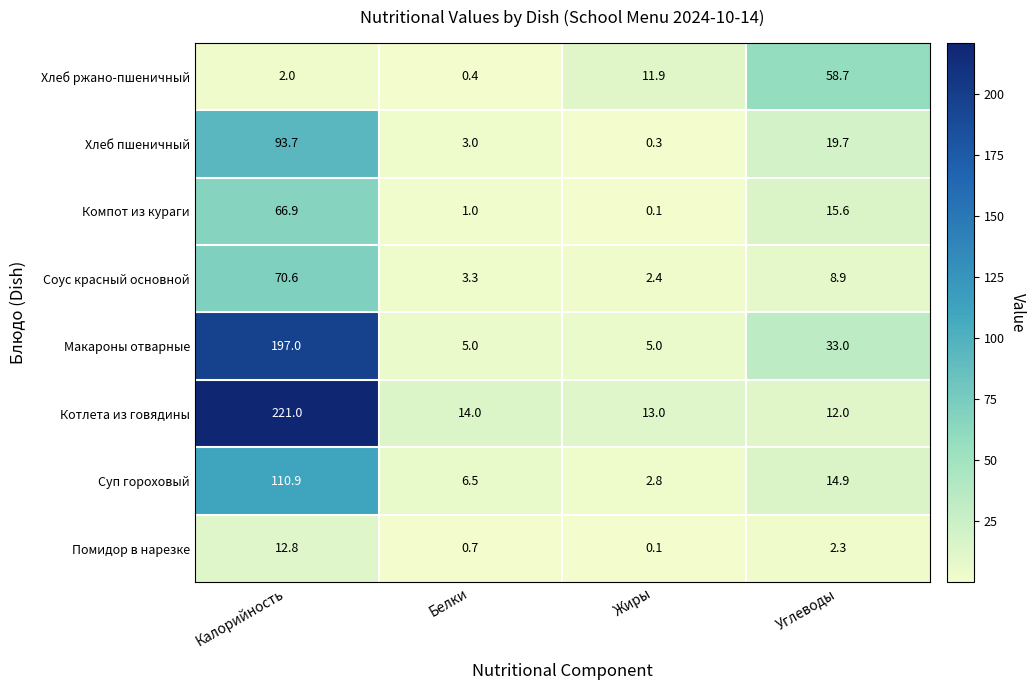

Is it true that Котлета из говядины equals 221.0 at Калорийность?

True